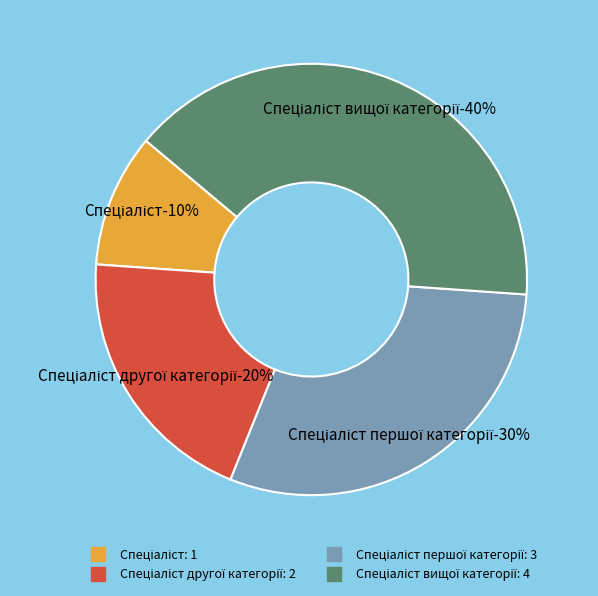

To the nearest percent, what is the combined percentage of Спеціаліст першої категорії and Спеціаліст?

40%